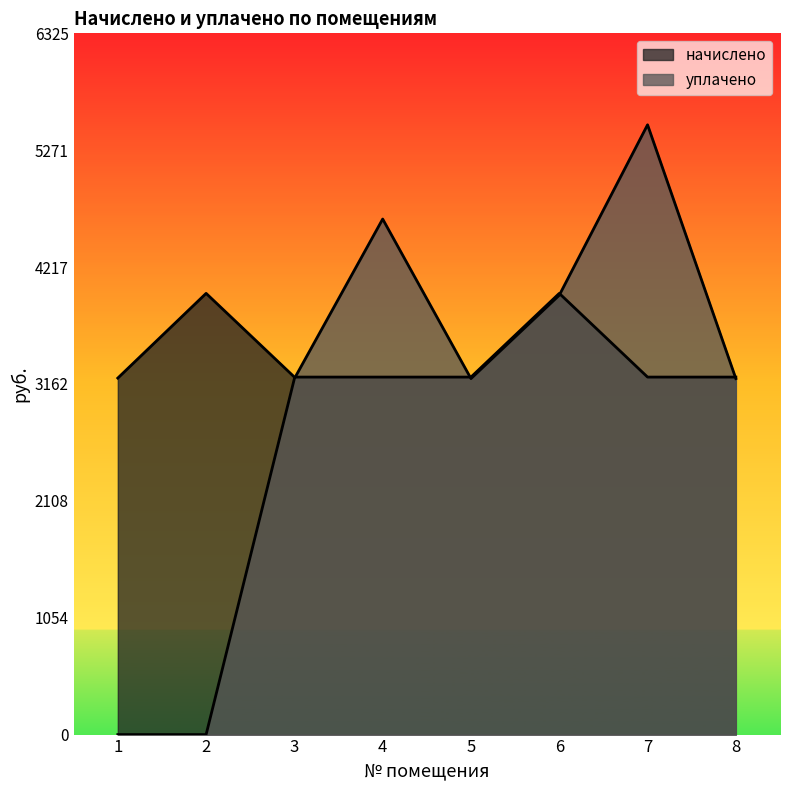

Which series has the largest total across all categories?

начислено